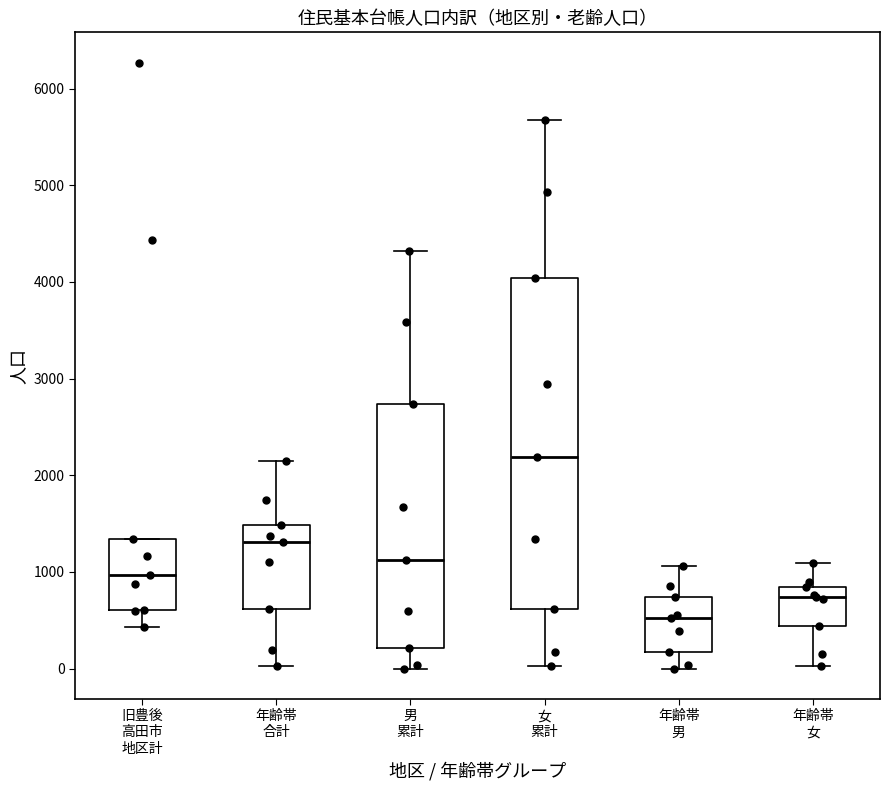

Where does the median line of the box for 年齢帯 男 sit on the y-axis? The values are not printed on the chart, so give them approximately, as read against the axis.

500